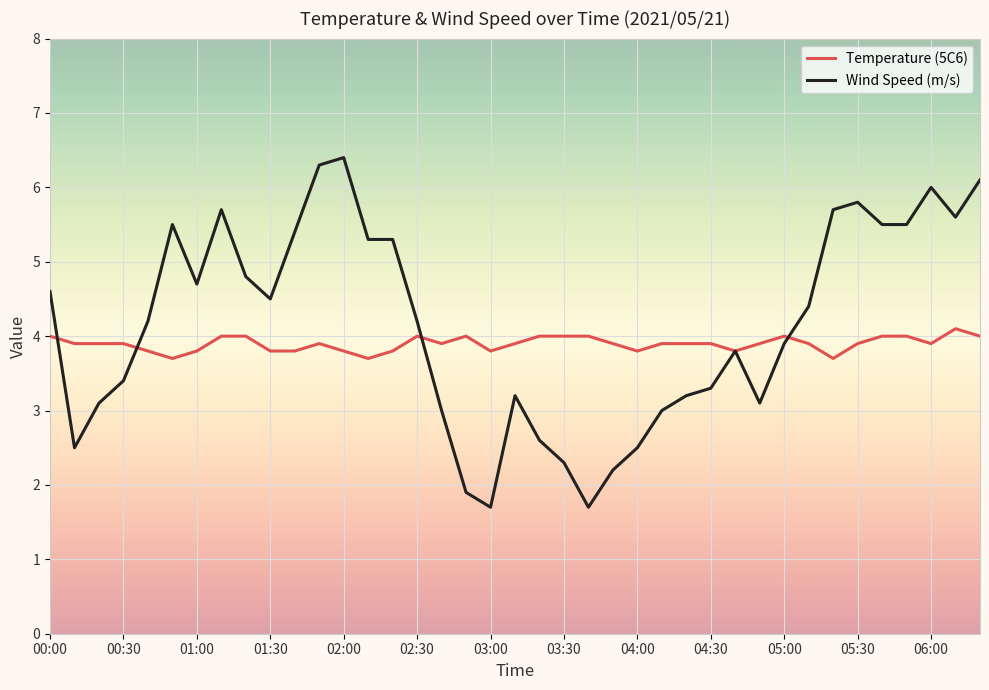

Which series has the widest spread of values?

Wind Speed (m/s)